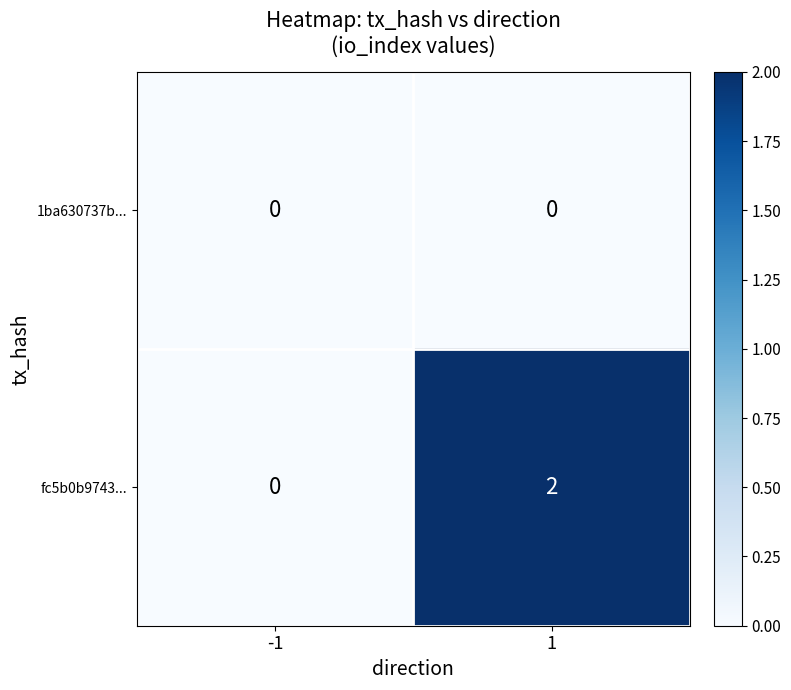

True or false: fc5b0b9743... has a value of 3 at 1.

False